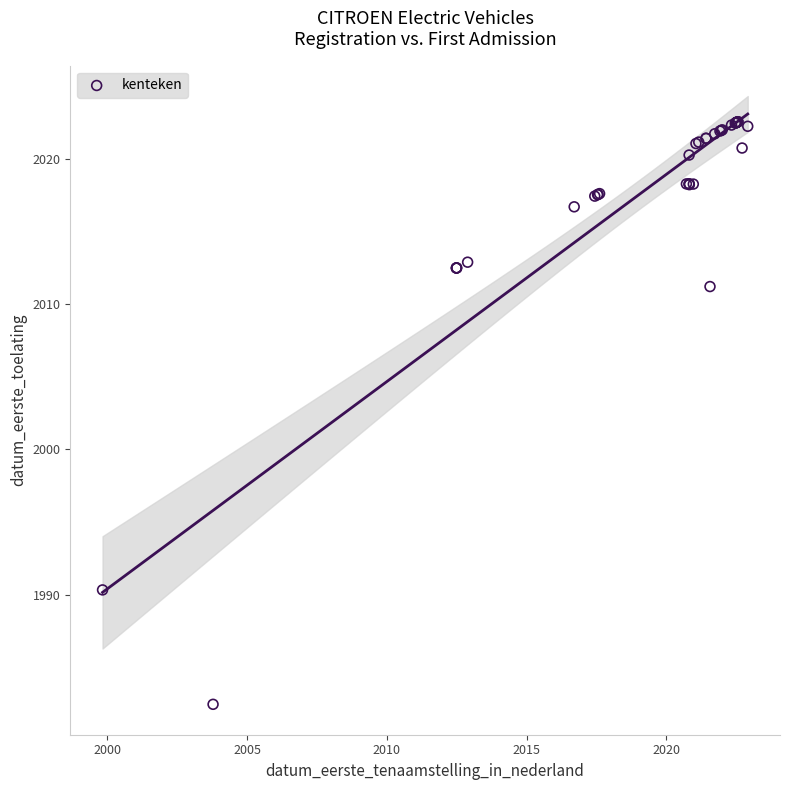

What Y value in the scatter plot is closest to 2002?

2011.2